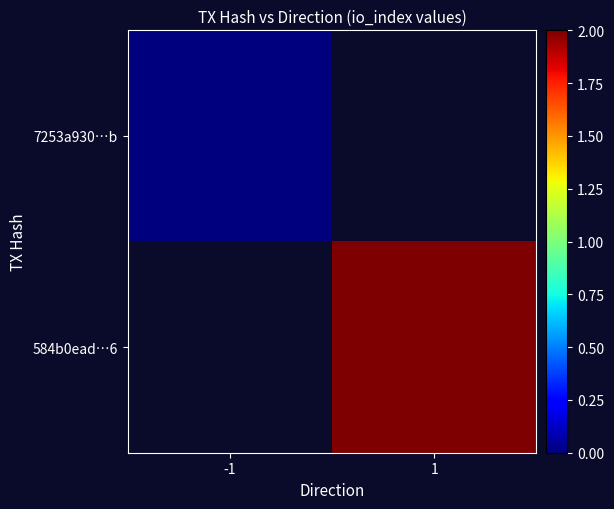

At which label is 7253a930…b closest to 0?

-1